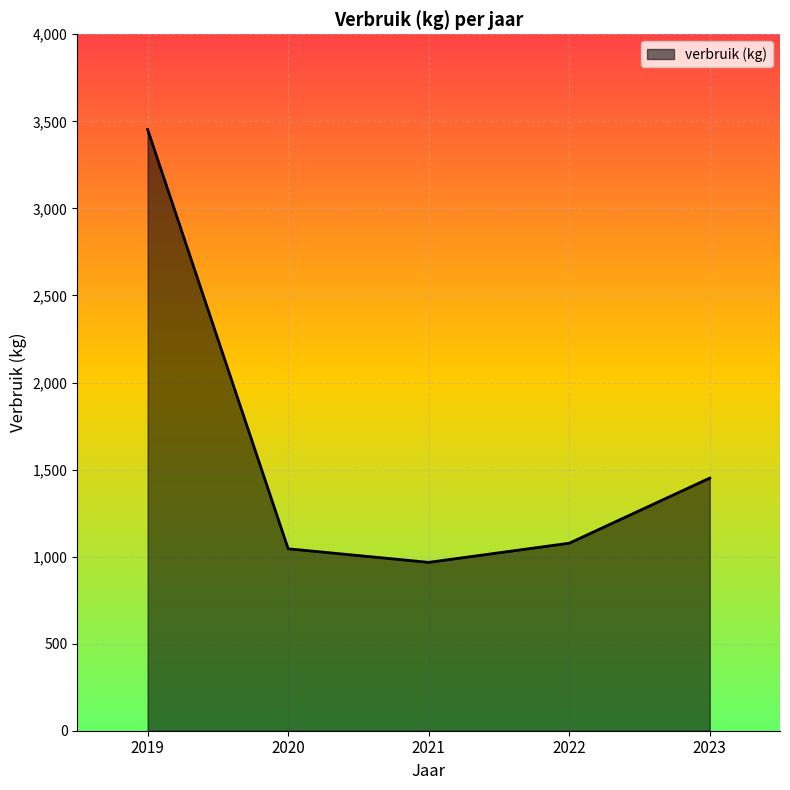

Between 2022 and 2023, which is larger?

2023